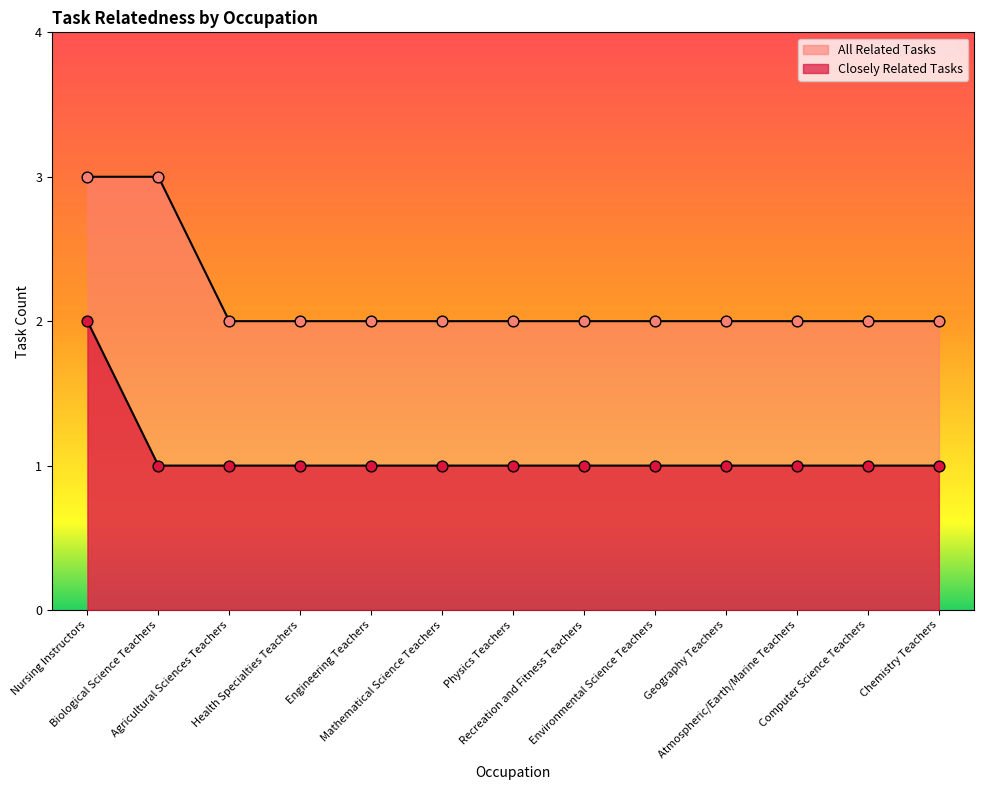

At which category is the sum across all series the highest?

Nursing Instructors